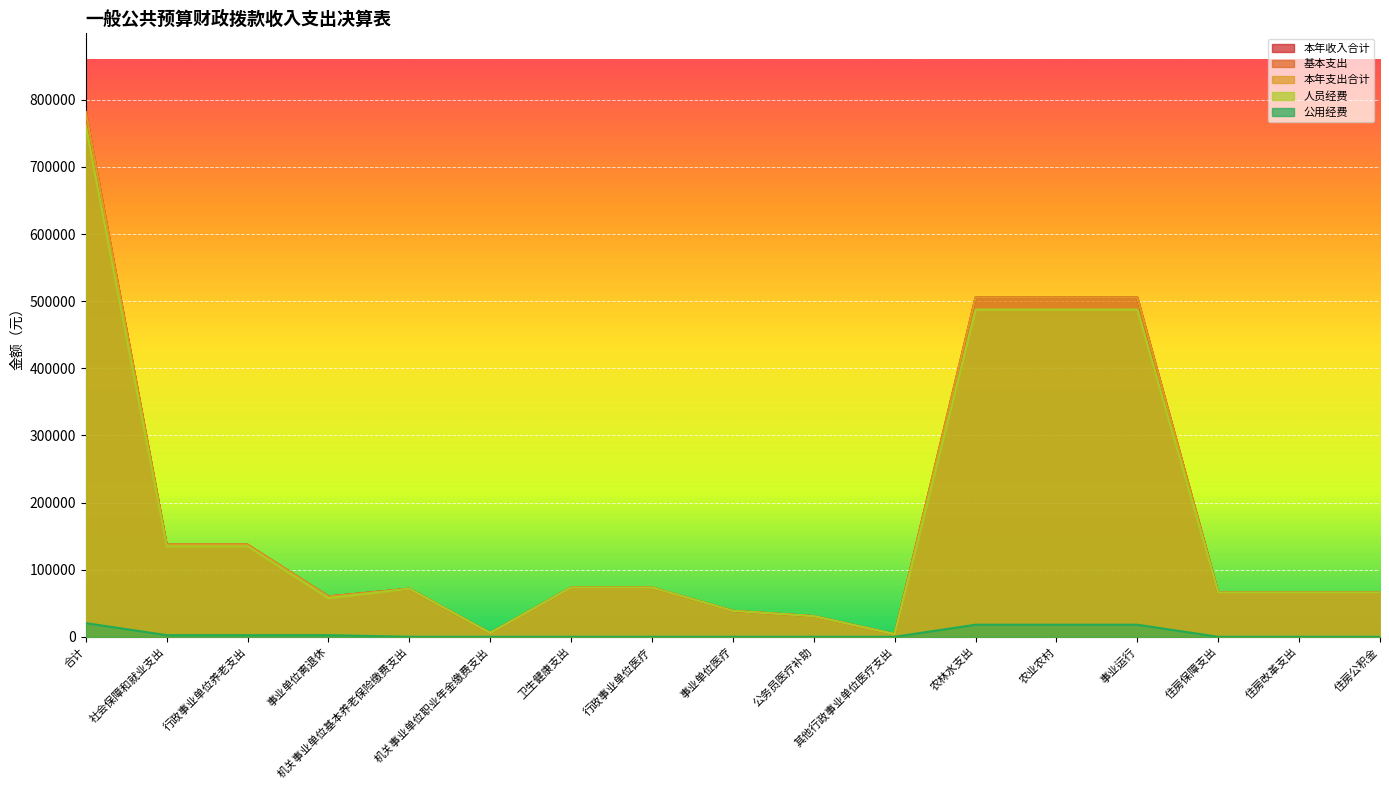

Which series has the largest total across all categories?

本年收入合计